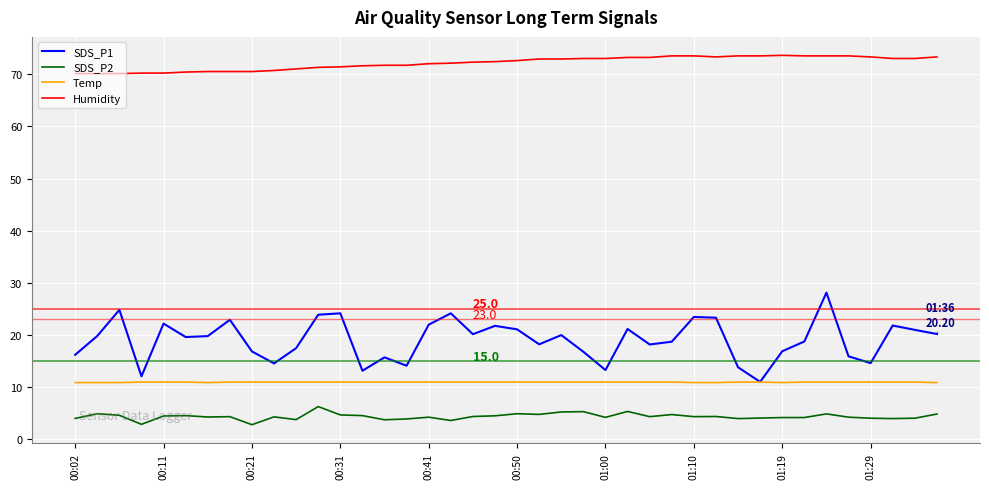

Count the number of categories in the chart.

40